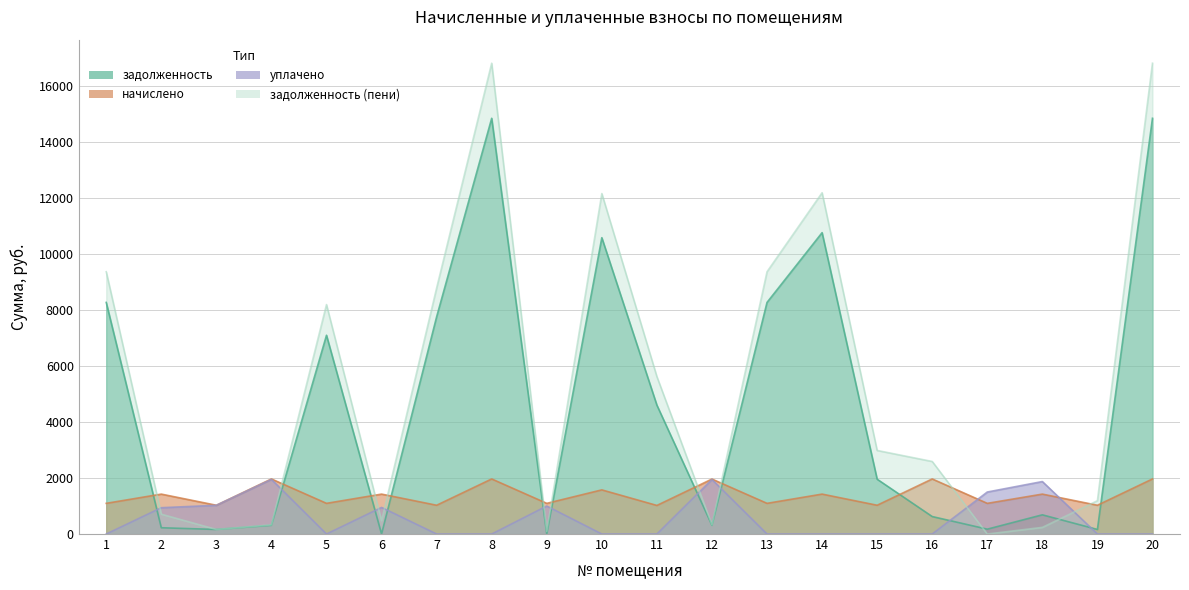

List the labels in order of начислено value, largest first.

4, 8, 16, 20, 12, 10, 2, 6, 14, 18, 1, 5, 9, 13, 17, 3, 7, 15, 19, 11